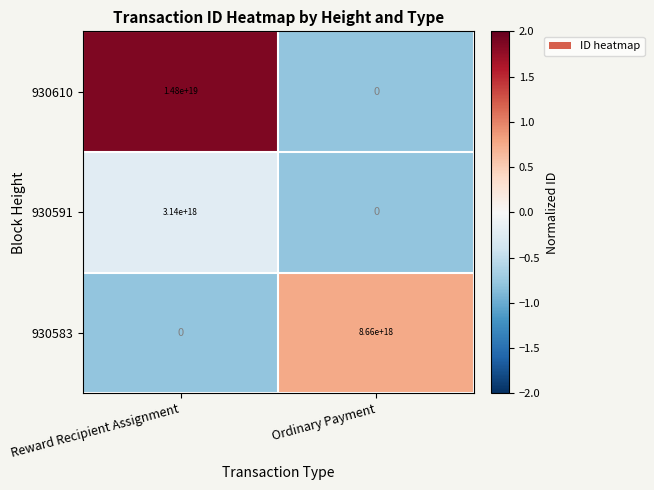

Is the value of 930583 at Ordinary Payment greater than the value of 930591 at Reward Recipient Assignment?

Yes